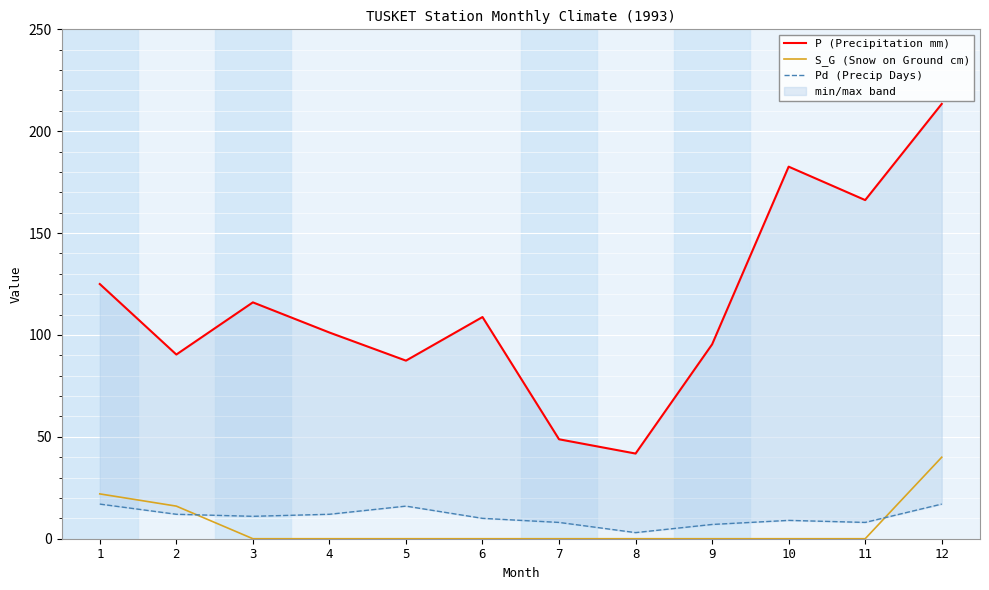

What is the value of the P (Precipitation mm) point at the 2nd from the left?

90.4